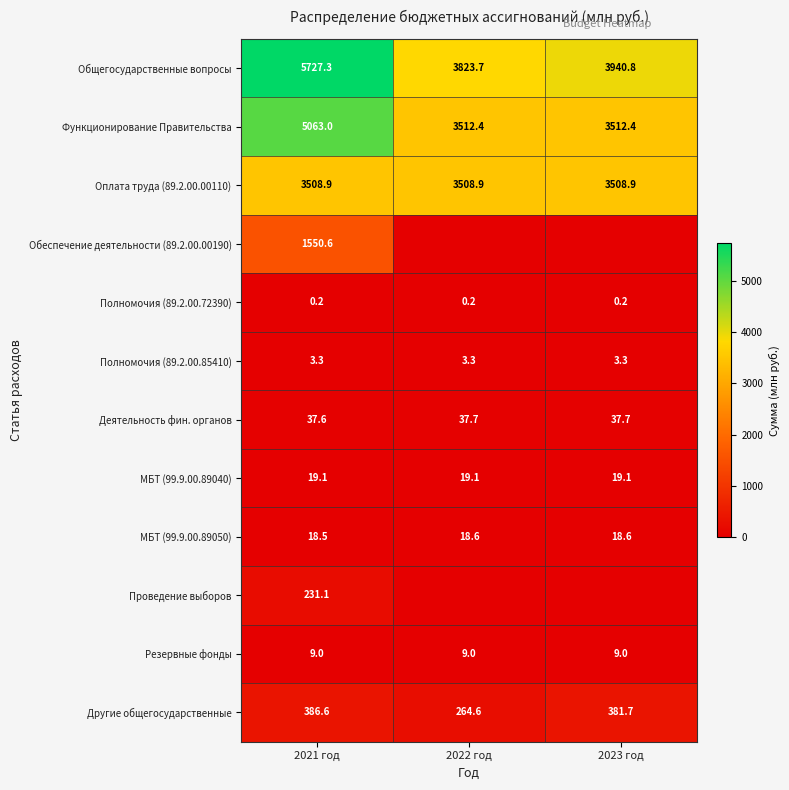

What is the difference between the Общегосударственные вопросы values at 2022 год and 2023 год?

117.1